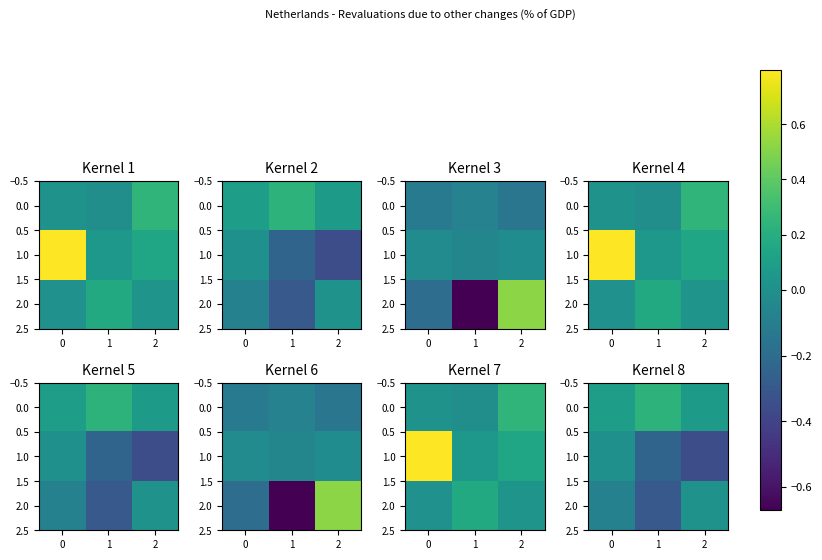

True or false: 2.0 has a value of 0.0 at 2.

True